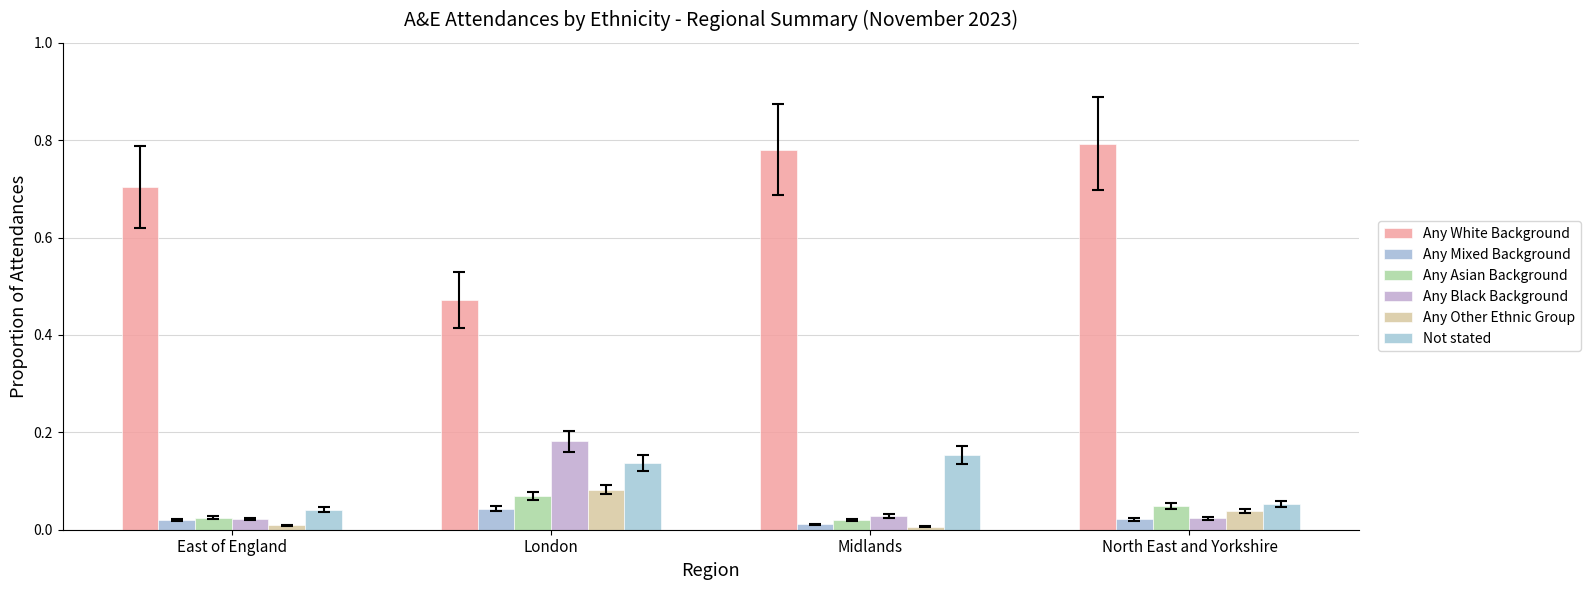

How many categories are shown in the chart?

4